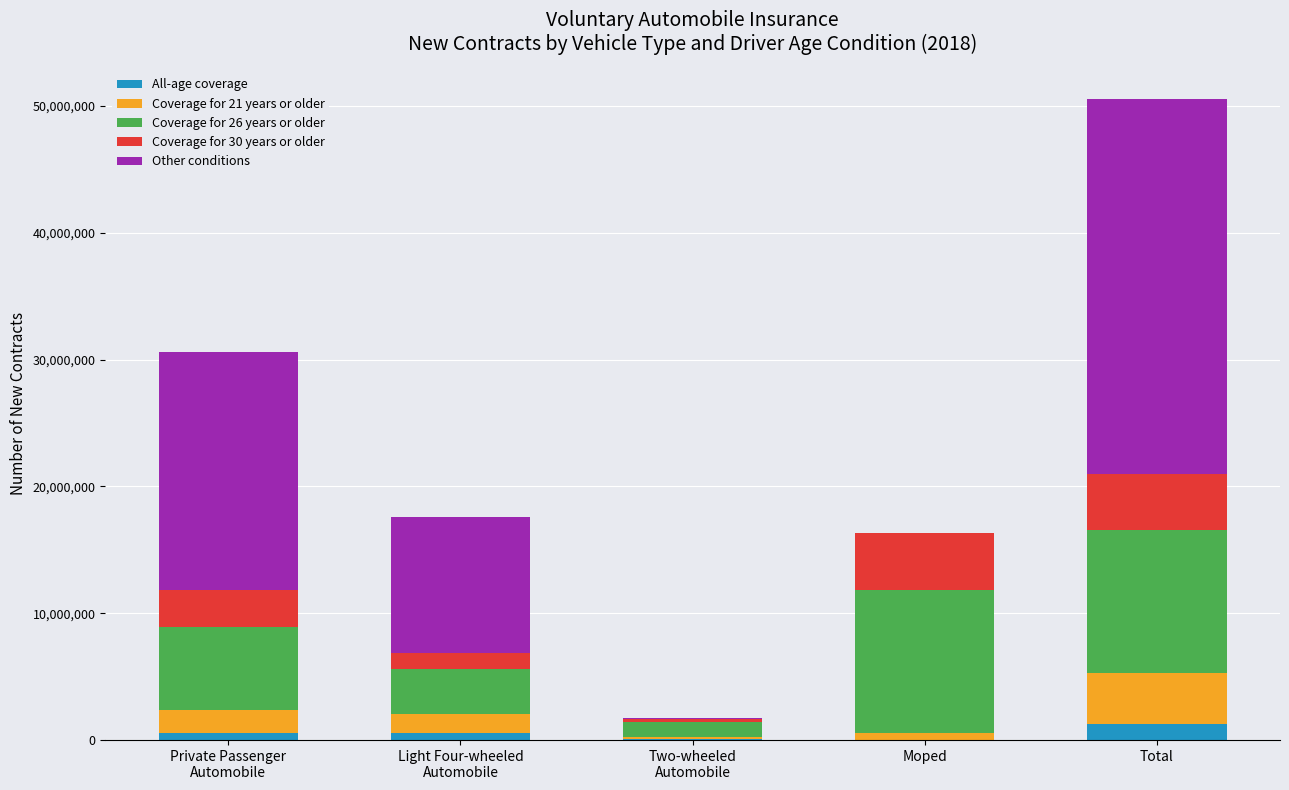

What is the total value across all series at Total?

50535970